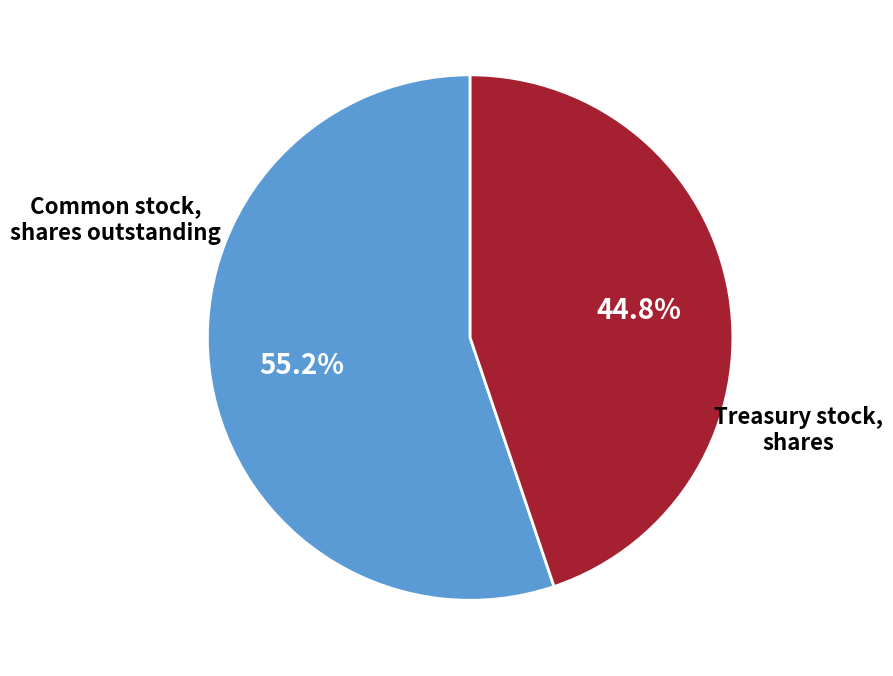

To the nearest percent, what is the difference between the largest and smallest slice percentages?

10%